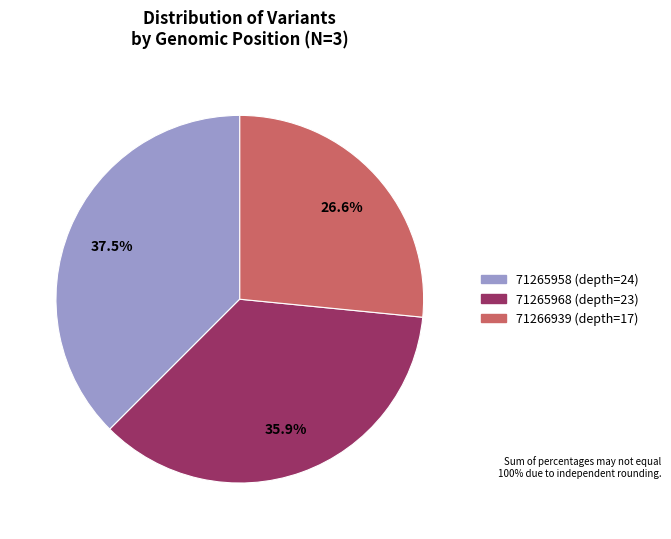

How many slices are in this pie chart?

3